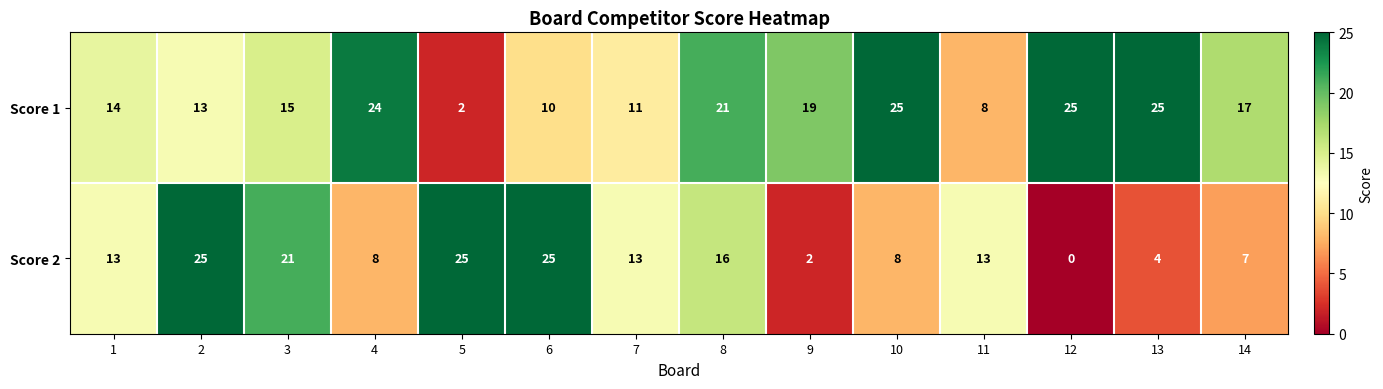

Rank the series by their average value, from highest to lowest.

Score 1, Score 2